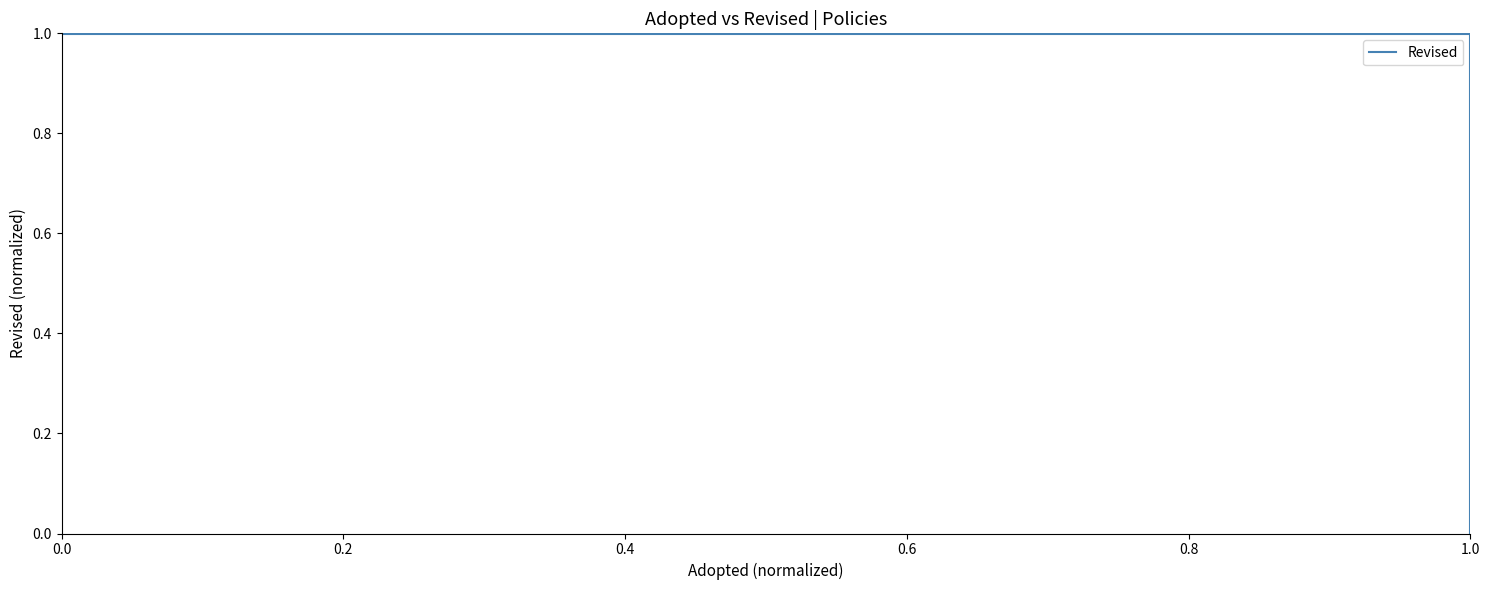

True or false: there are more than 2 points higher than both neighbors.

False